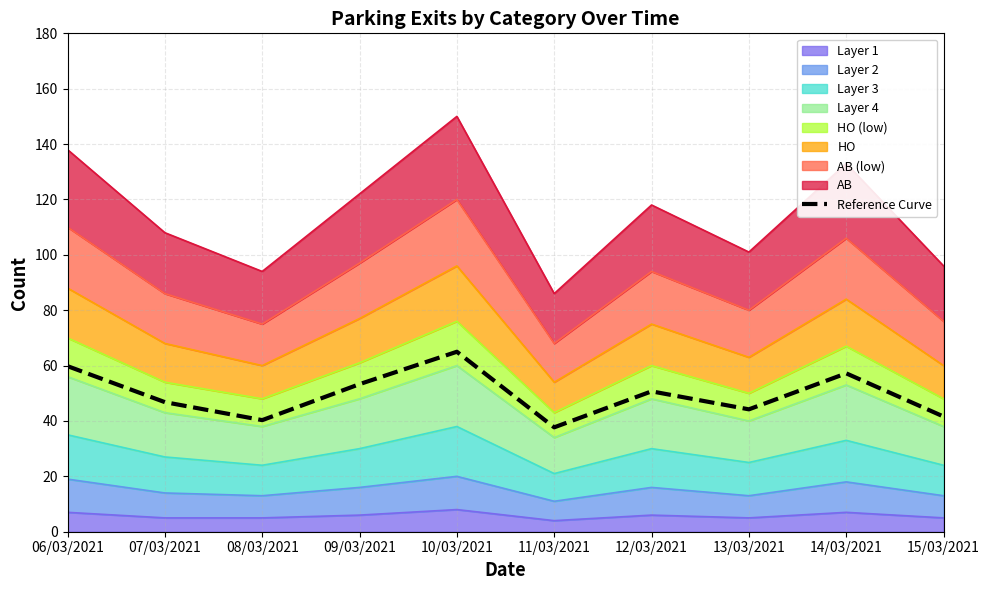

The chart shows a value of 7.6 at 11/03/2021. True or false?

False